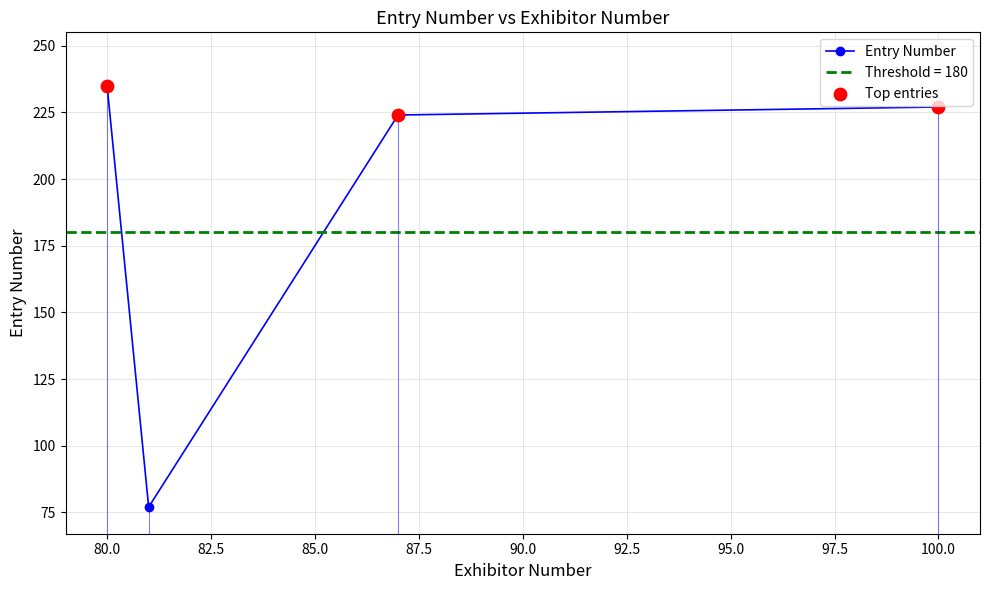

What is the ratio of the value at 100 to the value at 87?

1.0